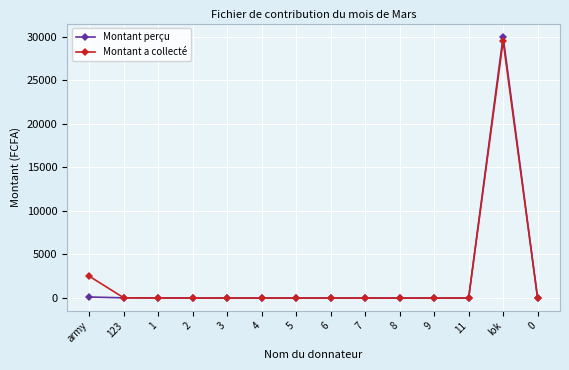

What is the label of the 14th point from the right?

army